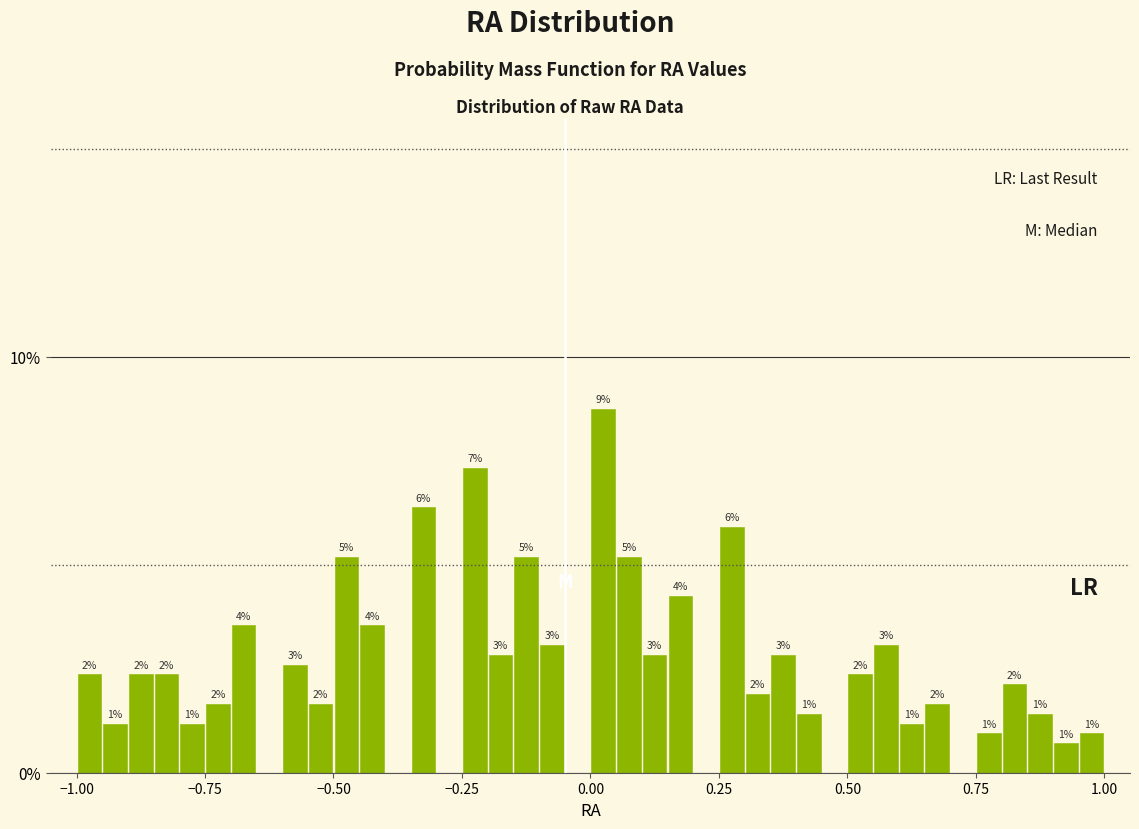

Around what value on the x-axis is the tallest bar? Give the approximate position of its centre, as read against the axis.

0.05